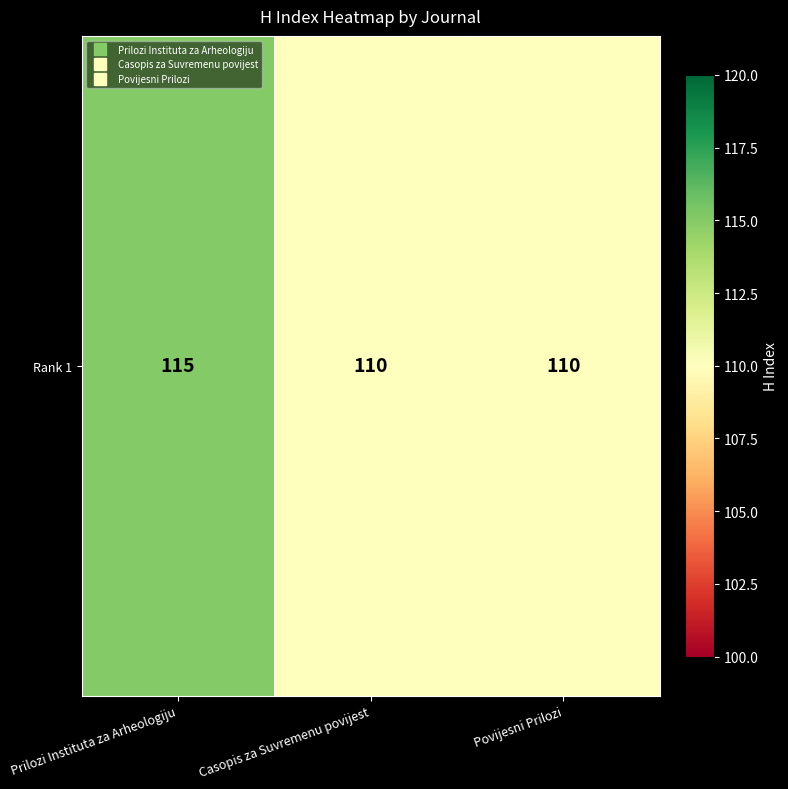

List the labels in order of value, smallest first.

Casopis za Suvremenu povijest, Povijesni Prilozi, Prilozi Instituta za Arheologiju